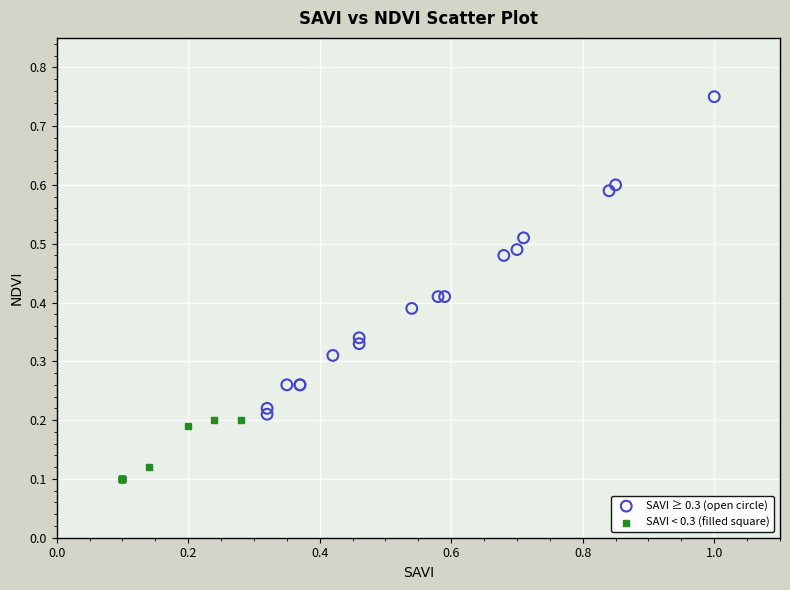

Which series contains the lowest Y value?

SAVI < 0.3 (filled square)